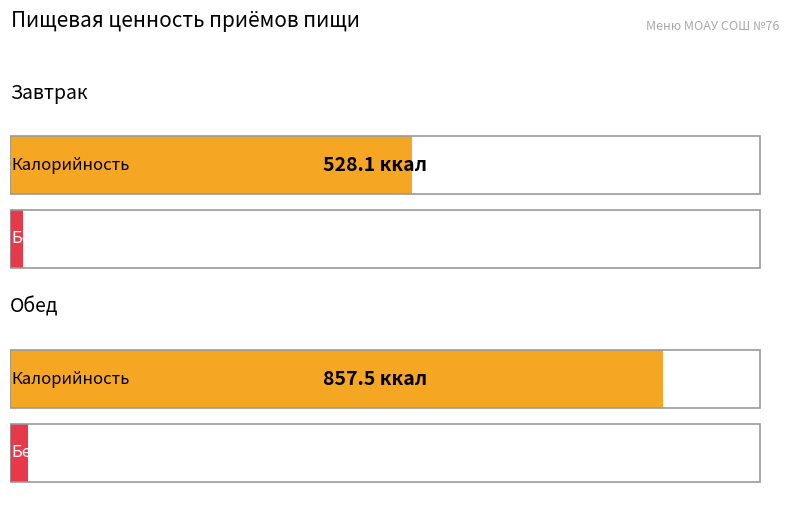

List the labels in order of Калорийность value, smallest first.

Завтрак, Обед